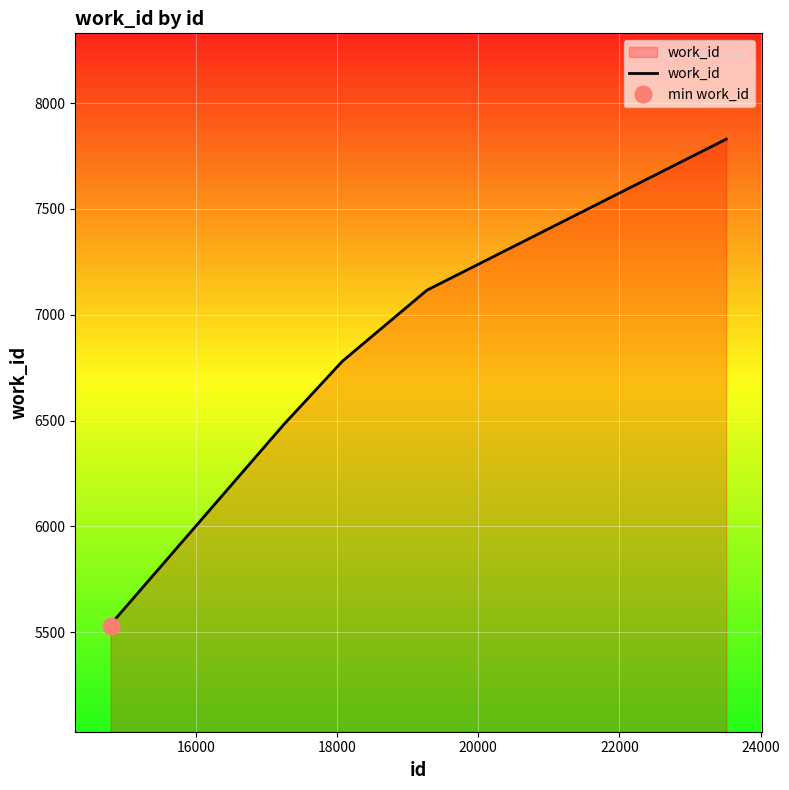

How many values exceed 6785?

3